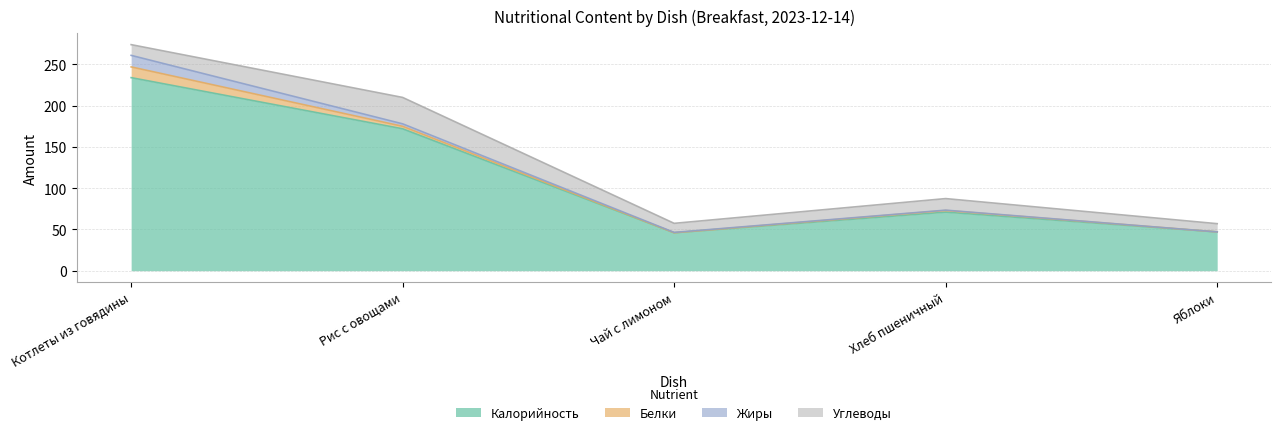

True or false: Белки and Калорийность intersect in this chart.

False